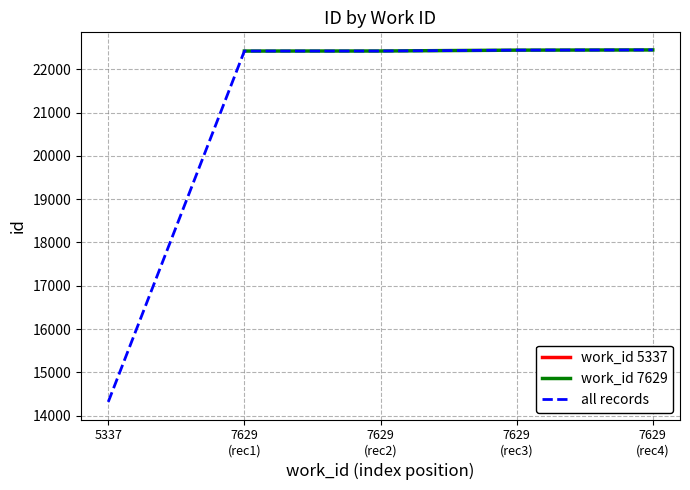

What is the lowest value of the work_id 7629 series?

22420